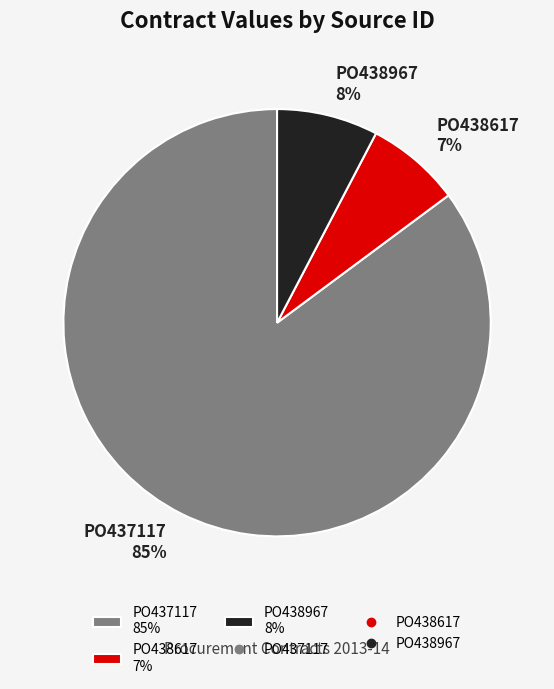

Is there any slice that represents more than half of the pie?

Yes